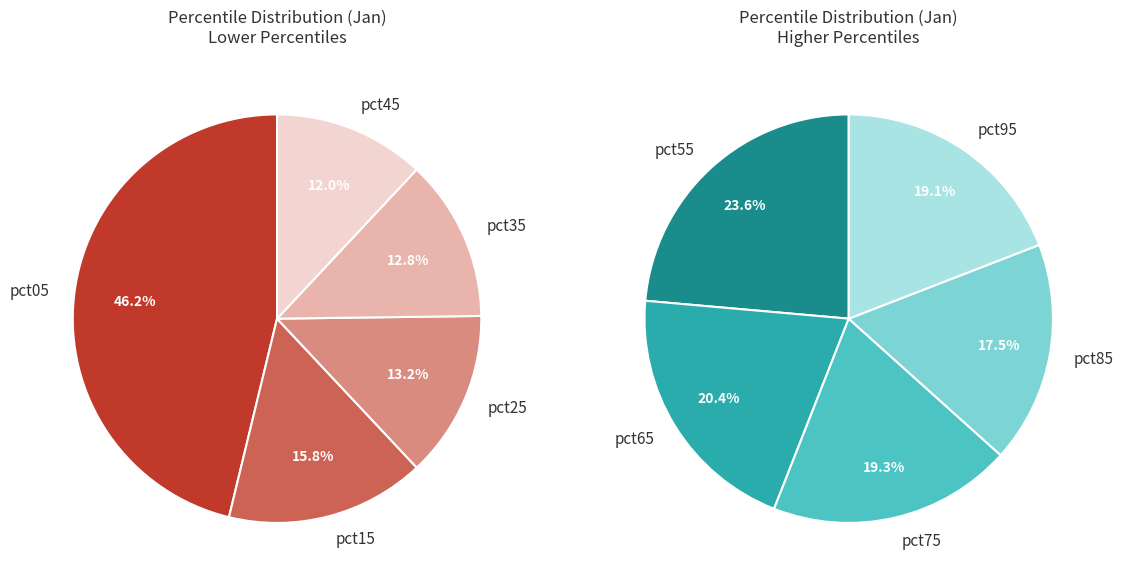

Which slice is the smallest?

pct85